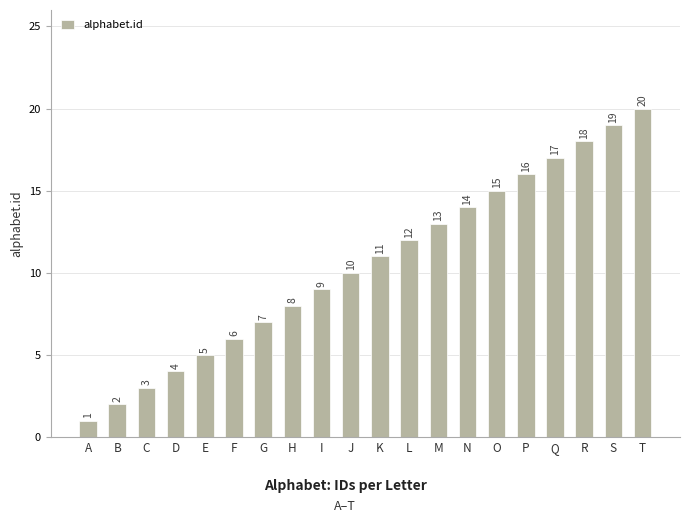

At which category does the chart reach its peak across all series?

T